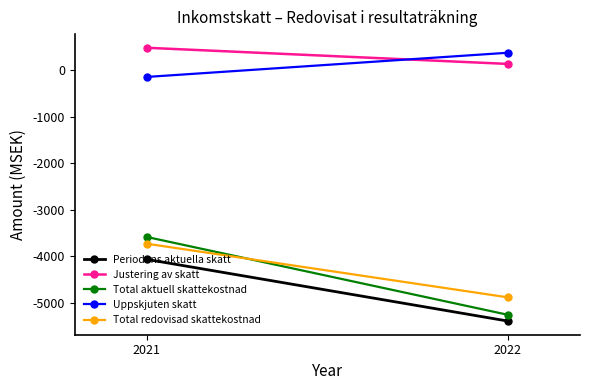

What is the value of the Total redovisad skattekostnad point at the 1st from the left?

-3731